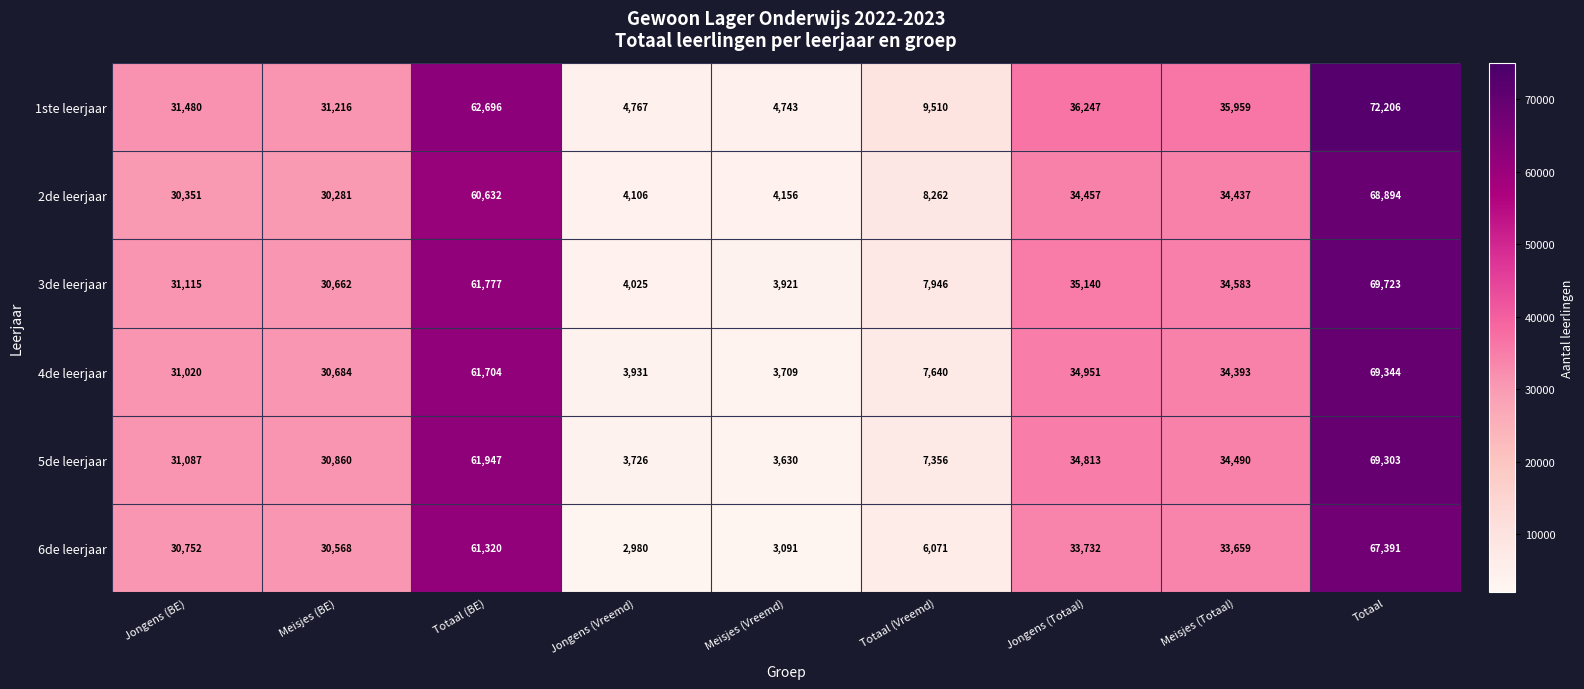

Where is 4de leerjaar nearest to the value 36526?

Jongens (Totaal)